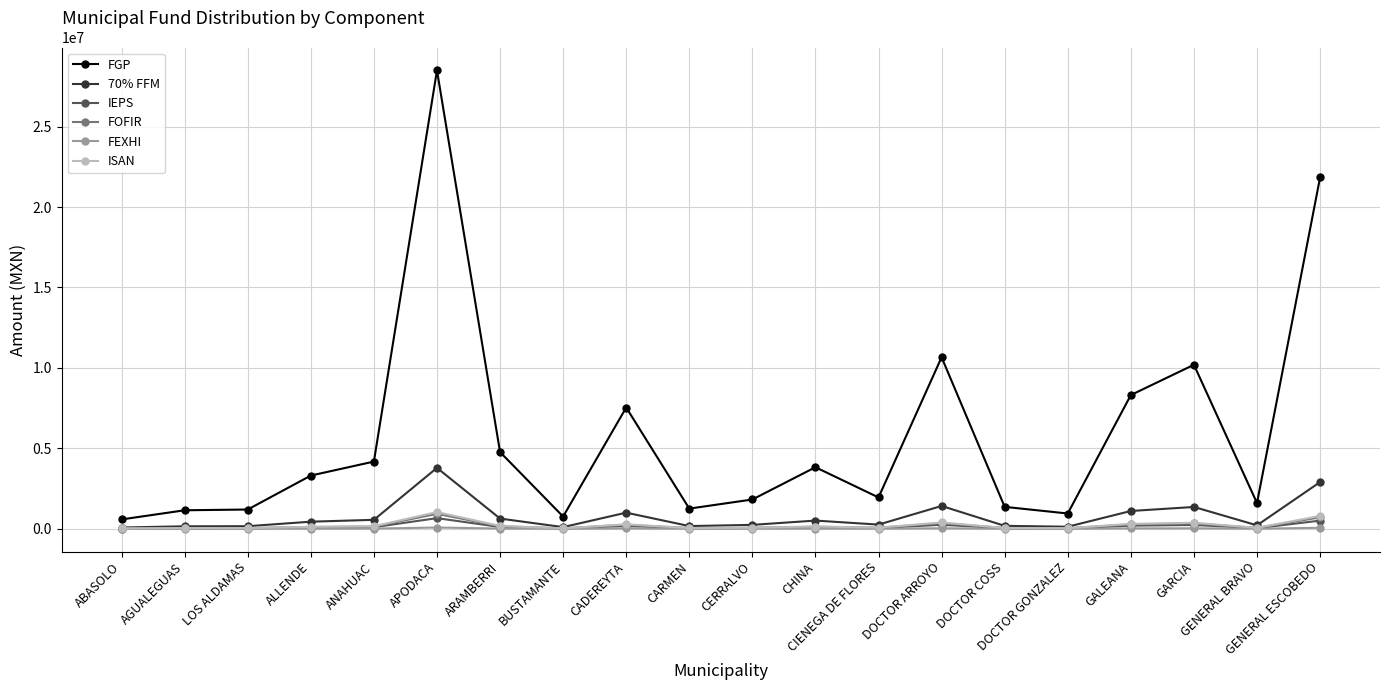

What is the difference between the maximum and second lowest values in the FEXHI series?

74479.4